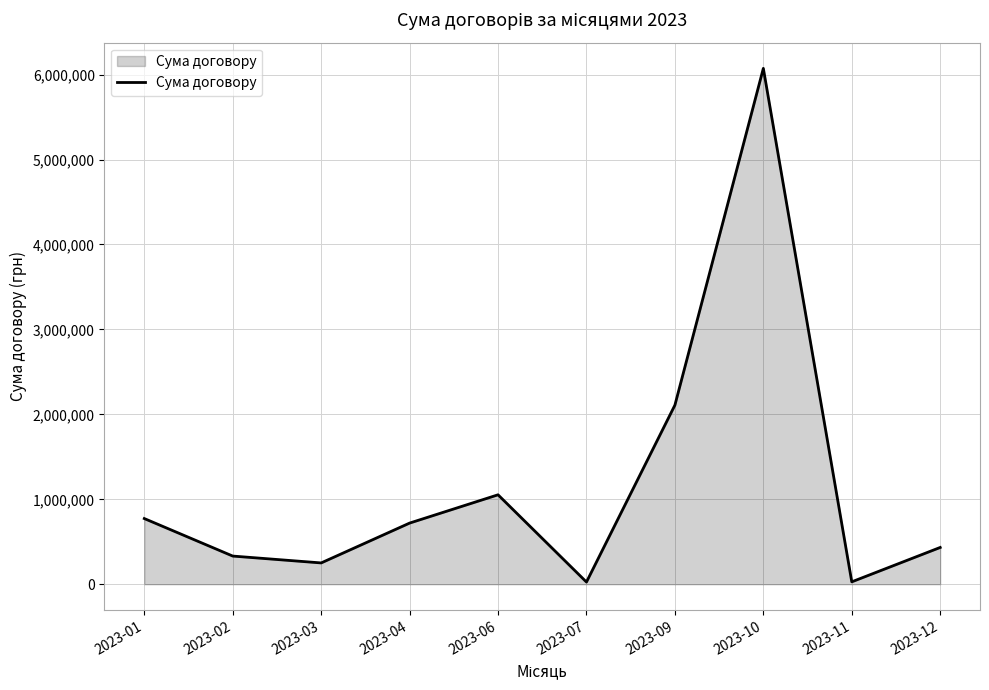

Where is the data nearest to the value 3049638?

2023-09